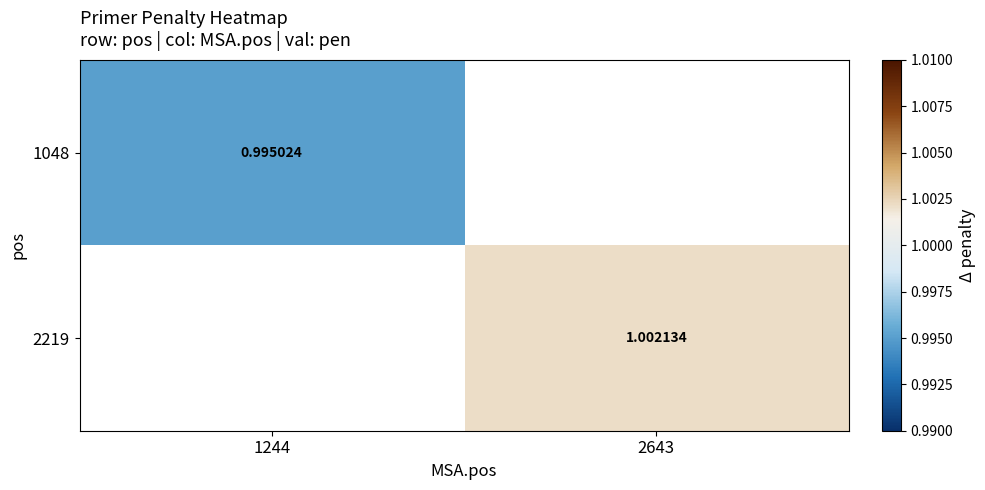

Which has a higher value, 1244 or 2643?

2643